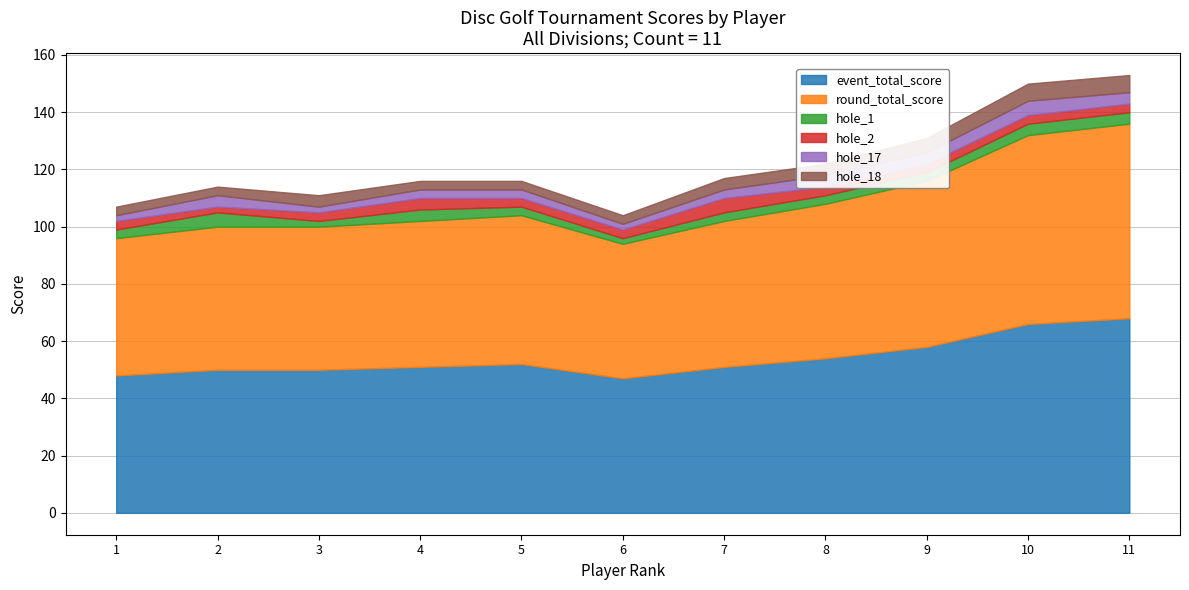

Rank the series at 3 from highest to lowest value.

event_total_score, round_total_score, hole_18, hole_2, hole_1, hole_17